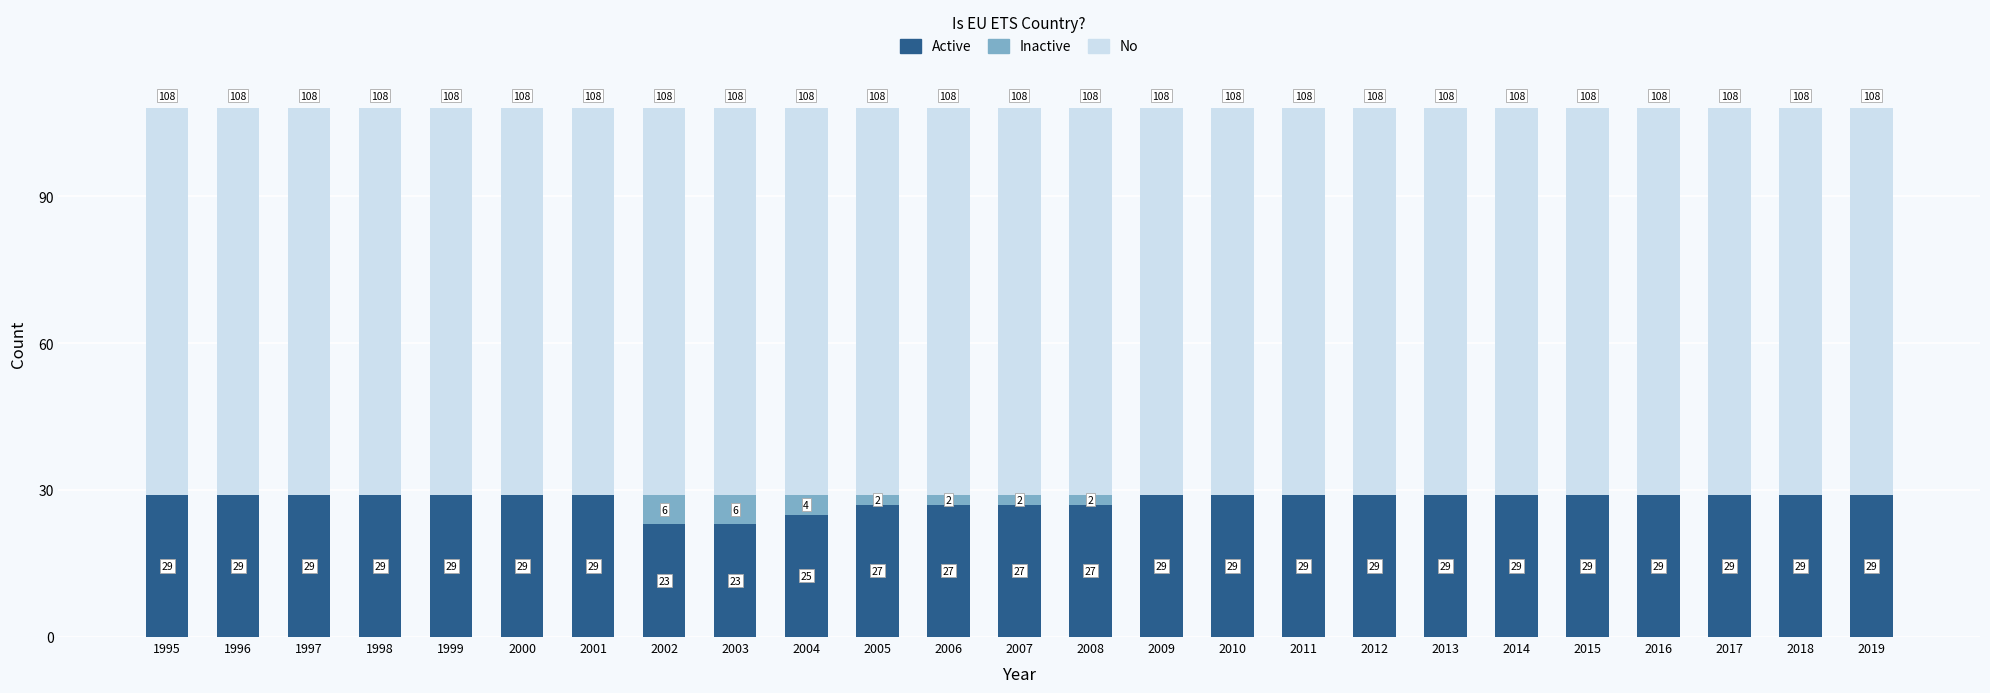

What value does the Active series have at 2018?

29